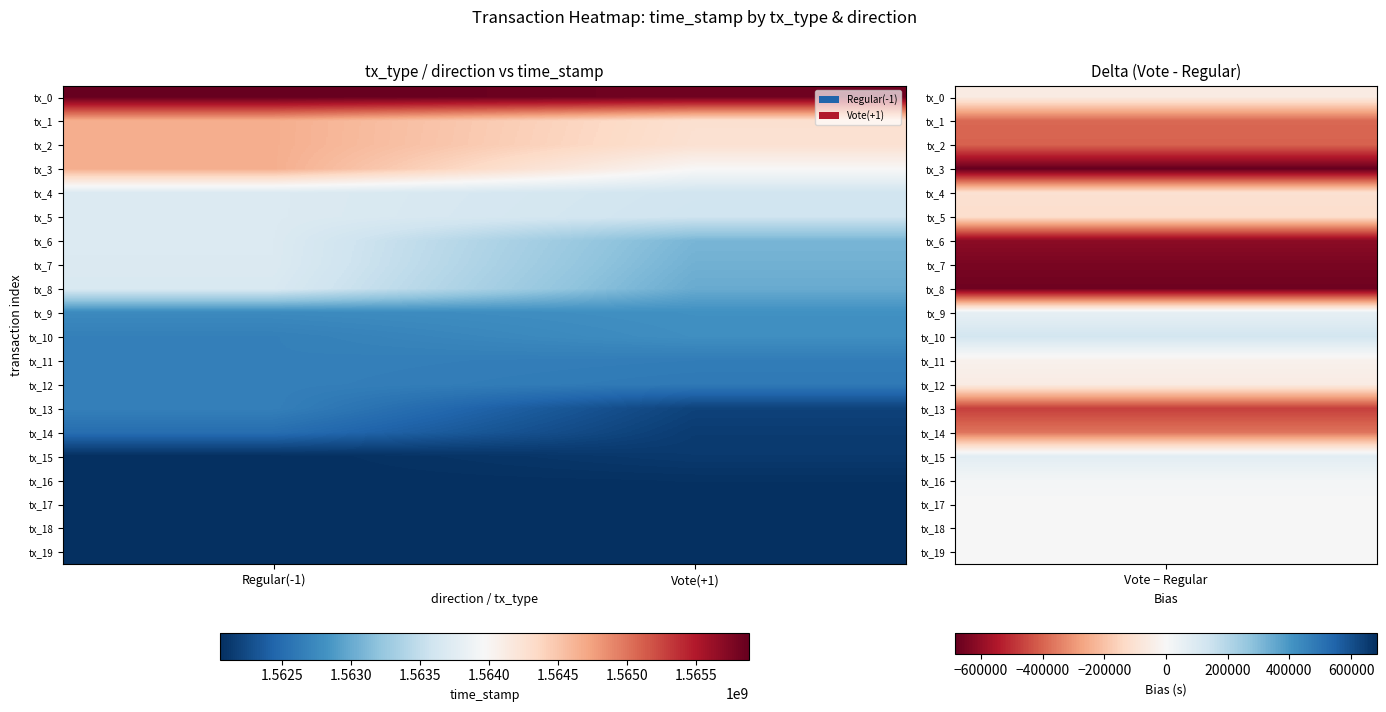

What is the minimum value shown in the chart?

1562054733